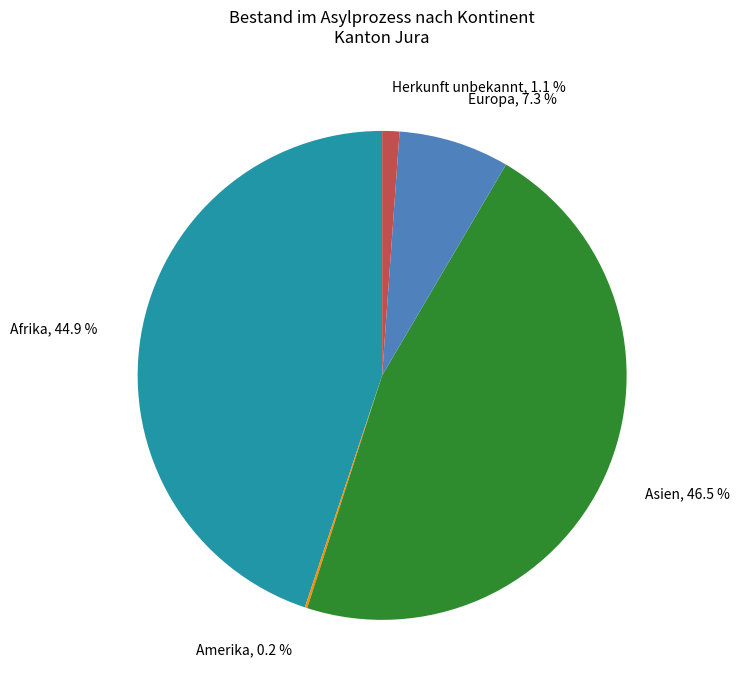

Is there a majority slice in this chart?

No